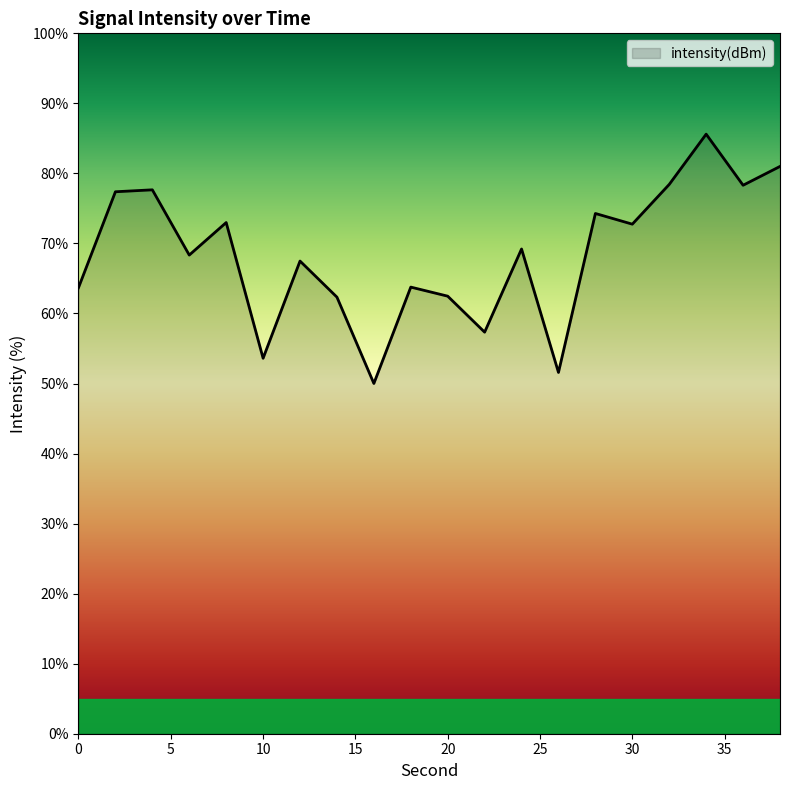

Does the chart have visible grid lines?

No